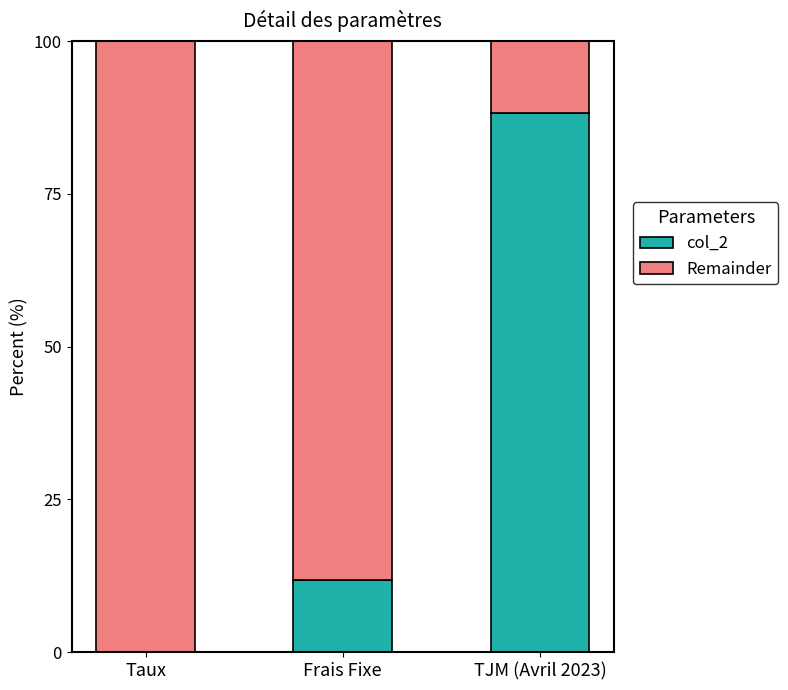

Read the col_2 value at TJM (Avril 2023).

88.2